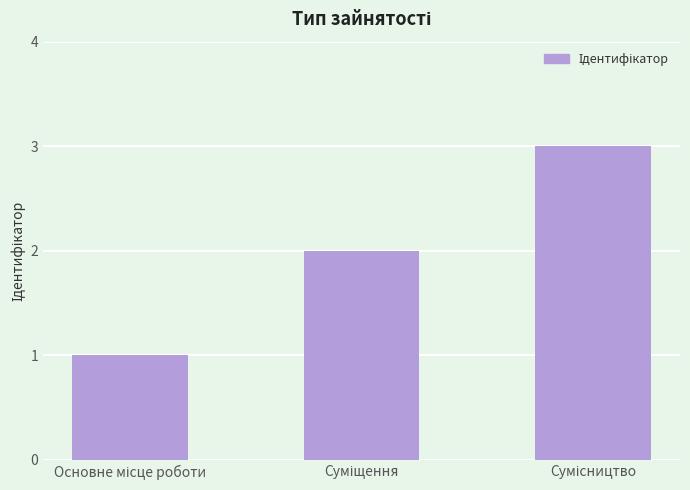

Does the chart contain stacked bars?

No